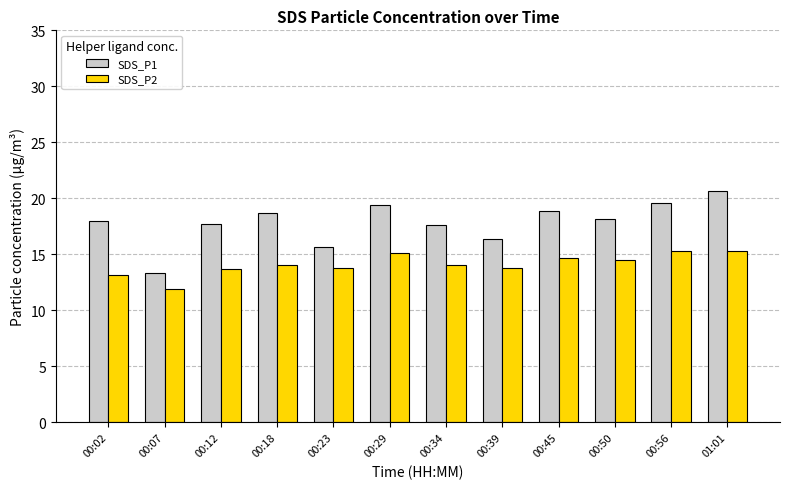

Count the number of categories in the chart.

12